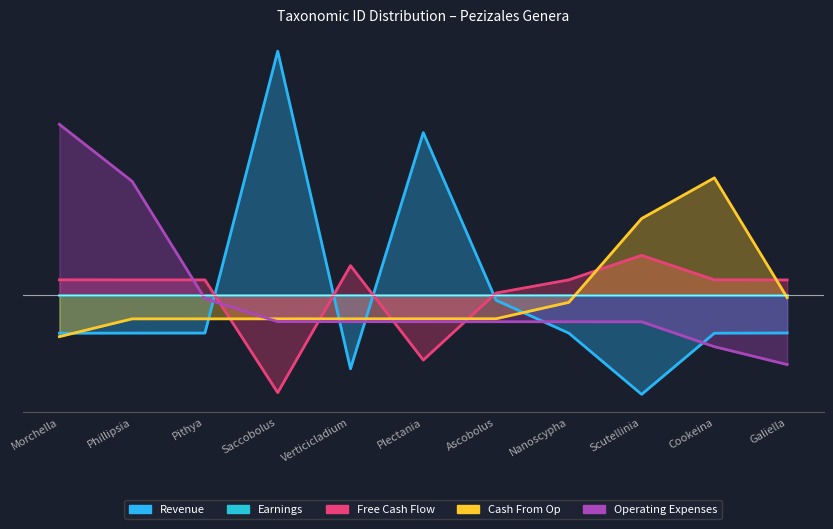

True or false: Free Cash Flow has more than 2 points higher than both neighbors.

False